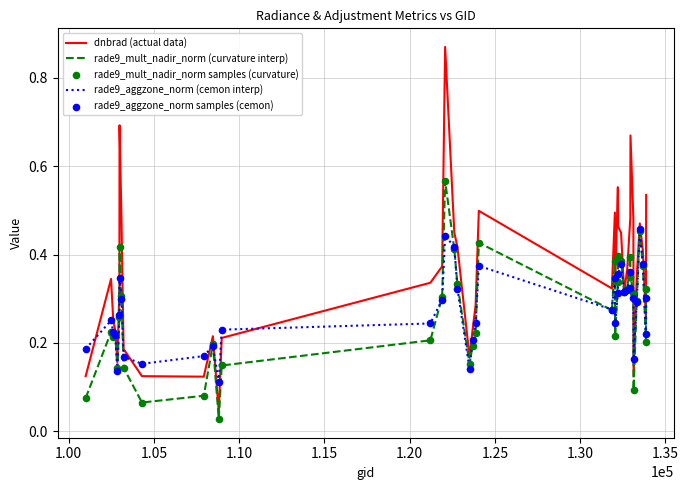

Which series has the largest total across all categories?

dnbrad (actual data)